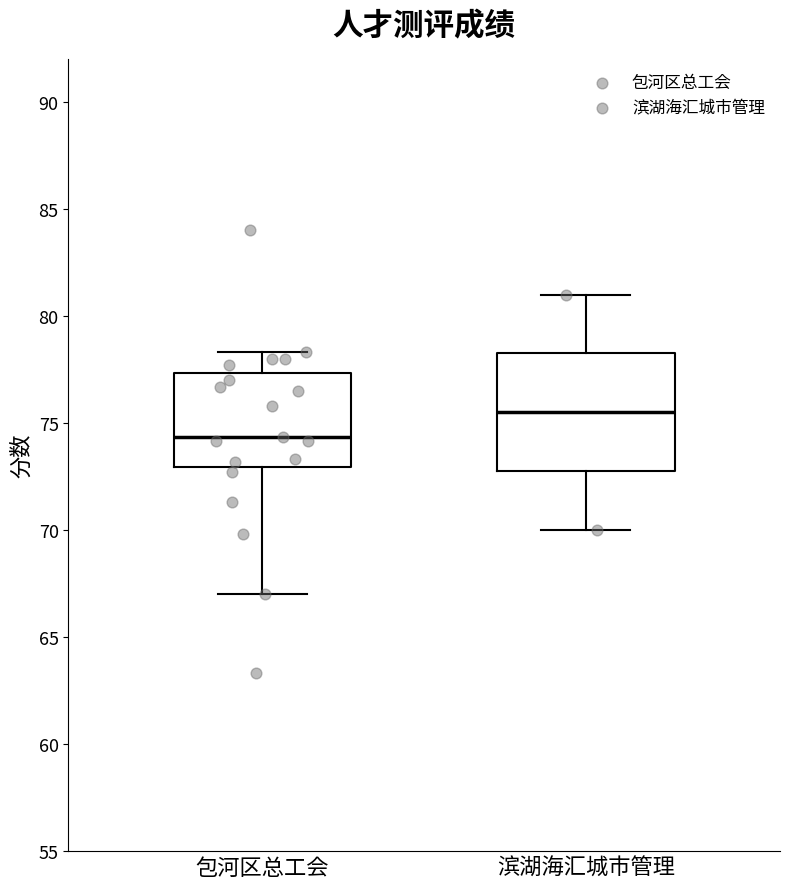

Which box is the tallest, from its lower edge to its upper edge?

滨湖海汇城市管理